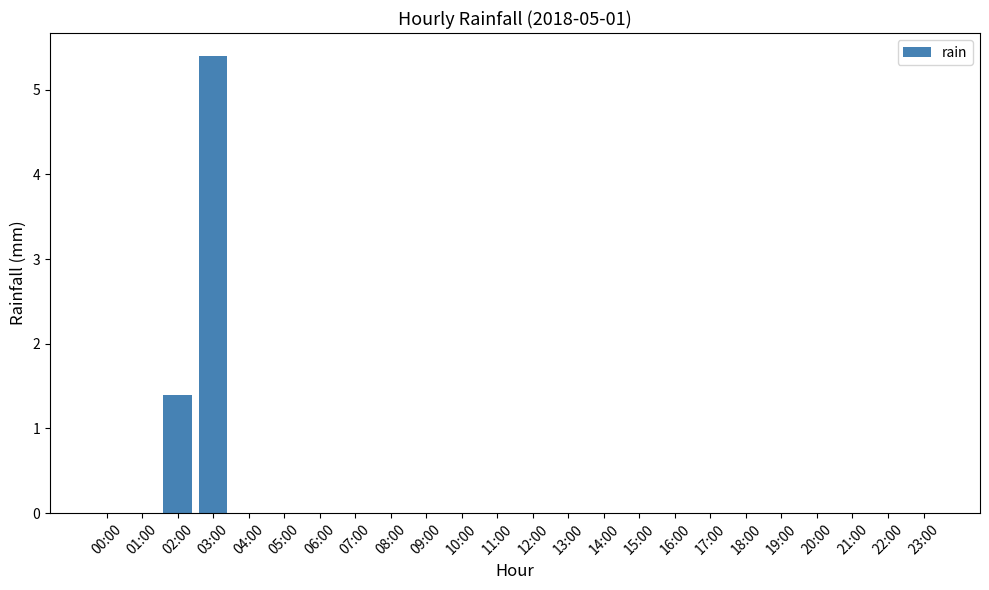

Reading right to left, transcribe all the data shown in this chart.

23:00=0.0	22:00=0.0	21:00=0.0	20:00=0.0	19:00=0.0	18:00=0.0	17:00=0.0	16:00=0.0	15:00=0.0	14:00=0.0	13:00=0.0	12:00=0.0	11:00=0.0	10:00=0.0	09:00=0.0	08:00=0.0	07:00=0.0	06:00=0.0	05:00=0.0	04:00=0.0	03:00=5.4	02:00=1.4	01:00=0.0	00:00=0.0